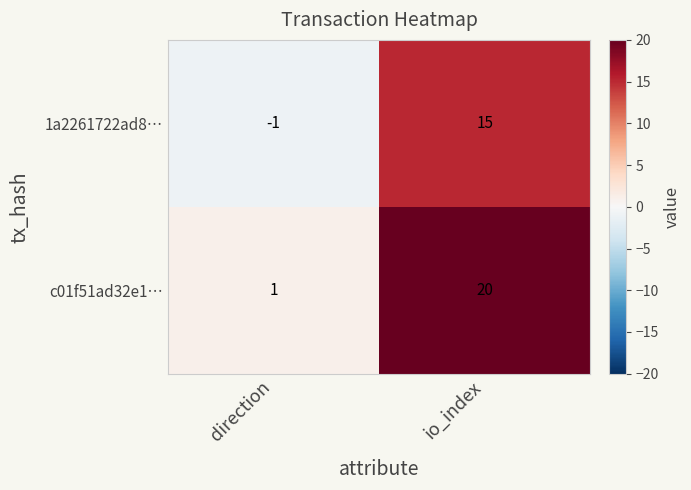

What is the minimum value shown in the chart?

-1